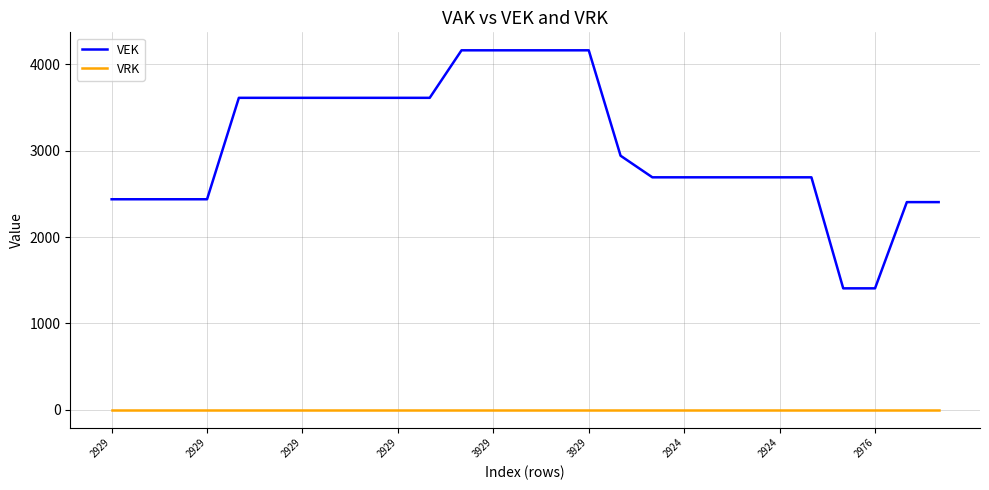

Which series has the largest total across all categories?

VEK